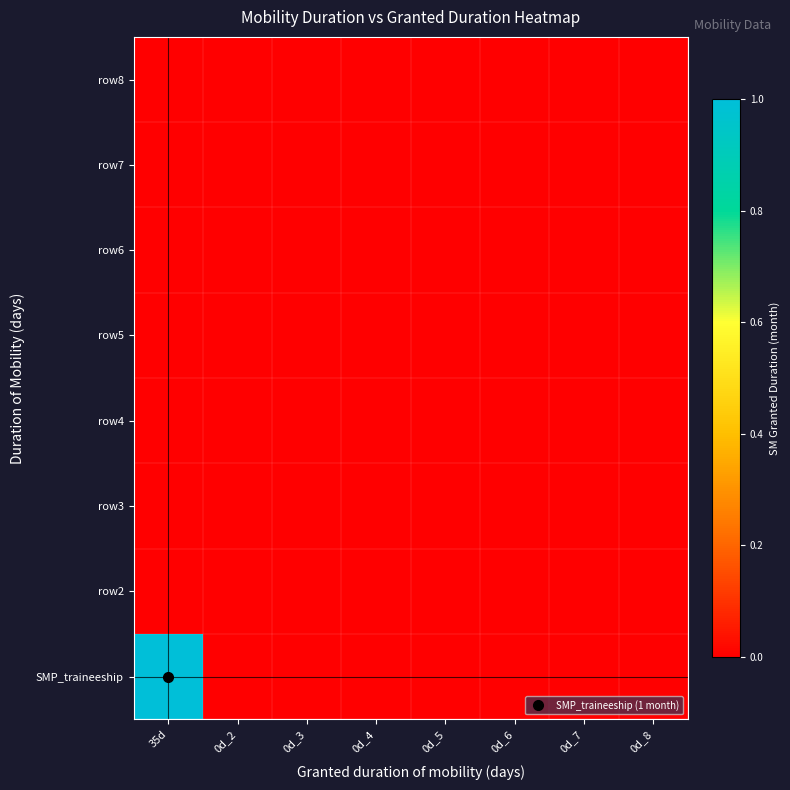

Reading right to left, what are all the values shown in this chart?

SMP_traineeship: 0d_8=0	0d_7=0	0d_6=0	0d_5=0	0d_4=0	0d_3=0	0d_2=0	35d=1
row2: 0d_8=0	0d_7=0	0d_6=0	0d_5=0	0d_4=0	0d_3=0	0d_2=0	35d=0
row3: 0d_8=0	0d_7=0	0d_6=0	0d_5=0	0d_4=0	0d_3=0	0d_2=0	35d=0
row4: 0d_8=0	0d_7=0	0d_6=0	0d_5=0	0d_4=0	0d_3=0	0d_2=0	35d=0
row5: 0d_8=0	0d_7=0	0d_6=0	0d_5=0	0d_4=0	0d_3=0	0d_2=0	35d=0
row6: 0d_8=0	0d_7=0	0d_6=0	0d_5=0	0d_4=0	0d_3=0	0d_2=0	35d=0
row7: 0d_8=0	0d_7=0	0d_6=0	0d_5=0	0d_4=0	0d_3=0	0d_2=0	35d=0
row8: 0d_8=0	0d_7=0	0d_6=0	0d_5=0	0d_4=0	0d_3=0	0d_2=0	35d=0